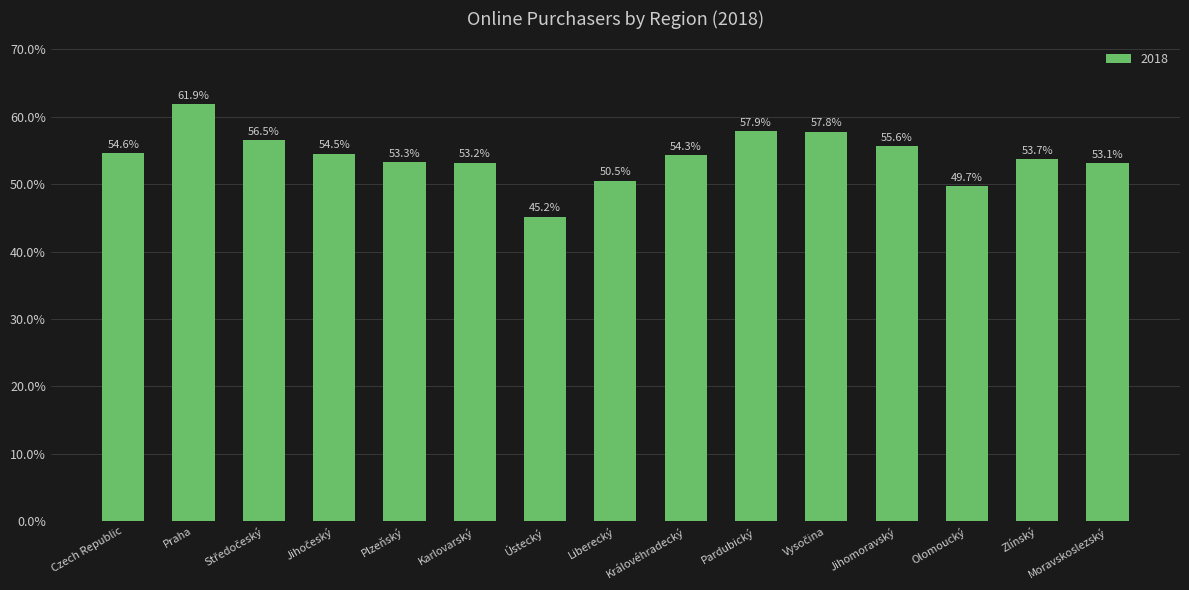

What position from the right is Jihomoravský?

4